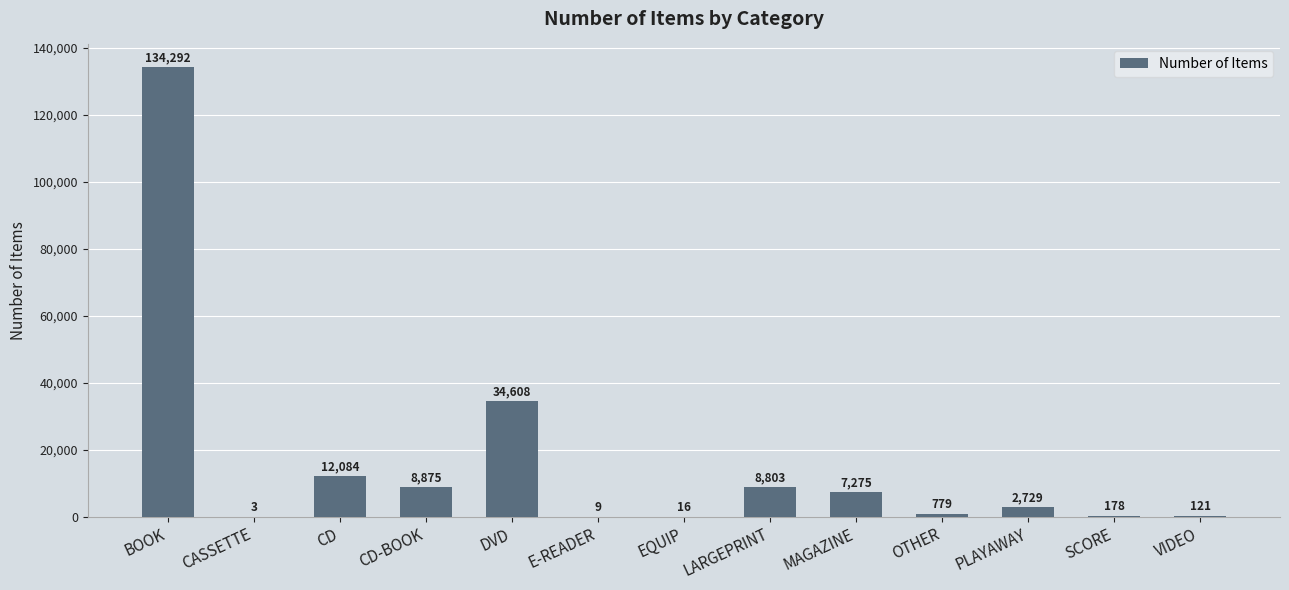

The value at CD-BOOK is 8875. True or false?

True